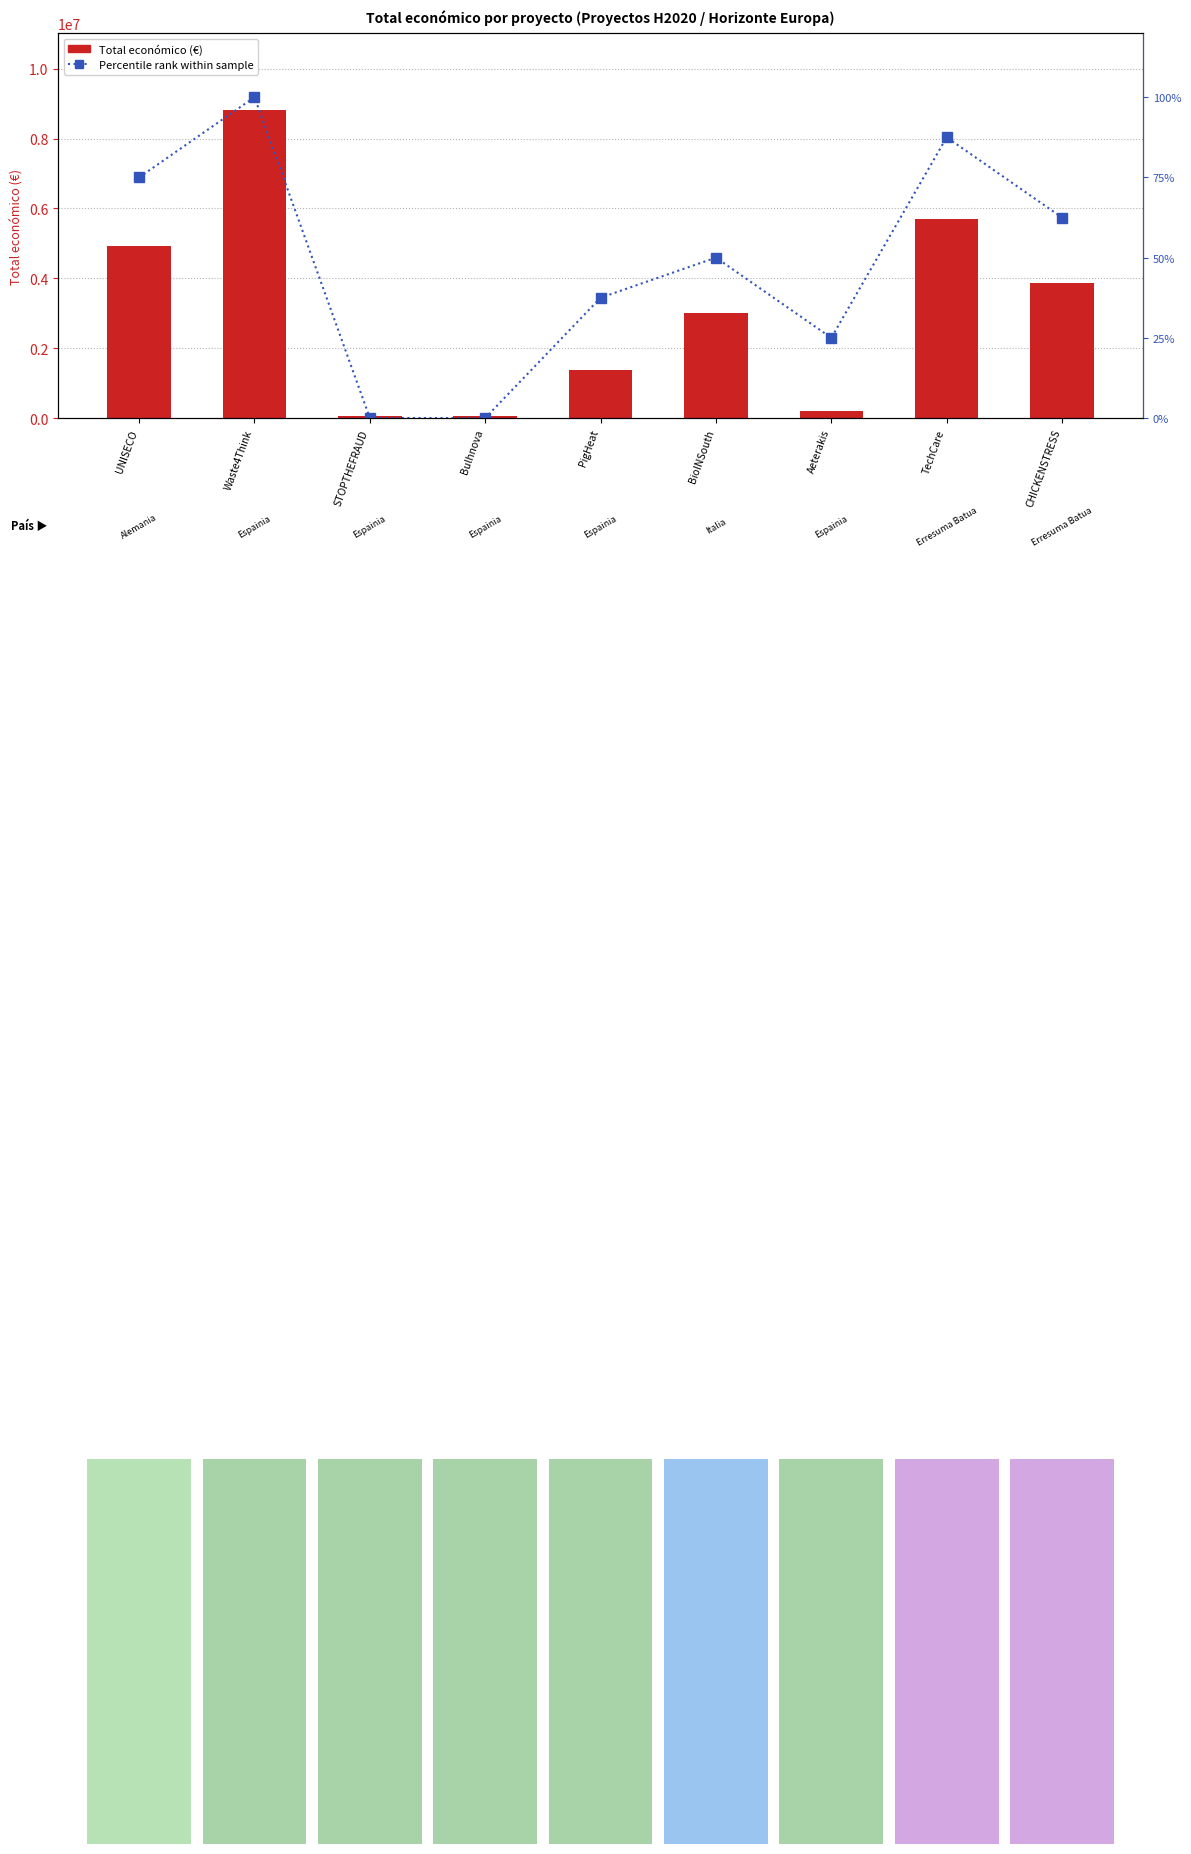

Which series has the largest range (max minus min)?

Total económico (€)